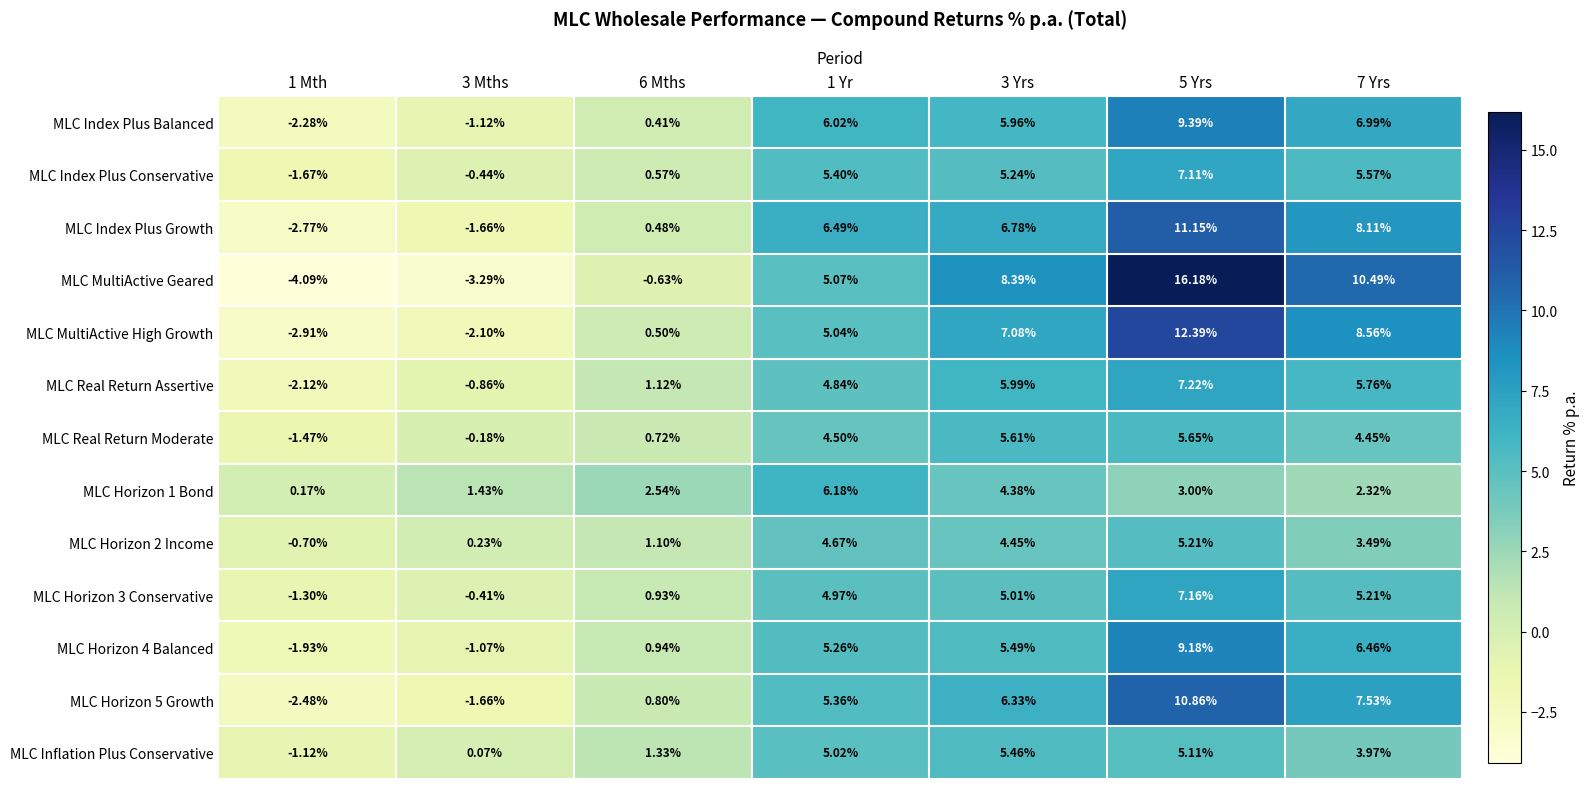

Which series has the widest spread of values?

MLC MultiActive Geared